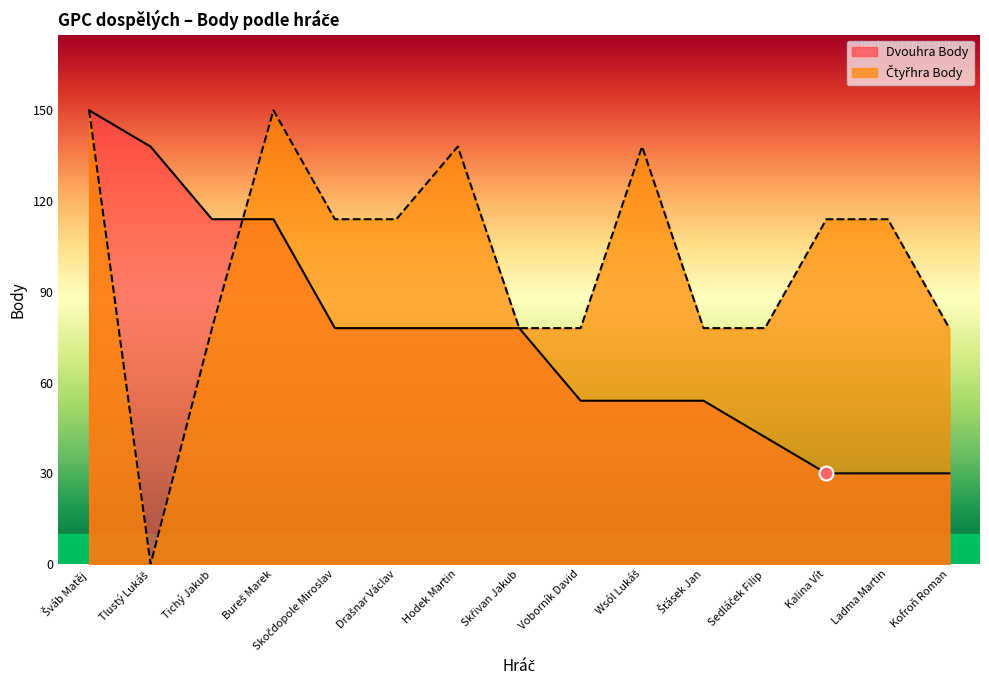

At how many categories does at least one series exceed 26?

15